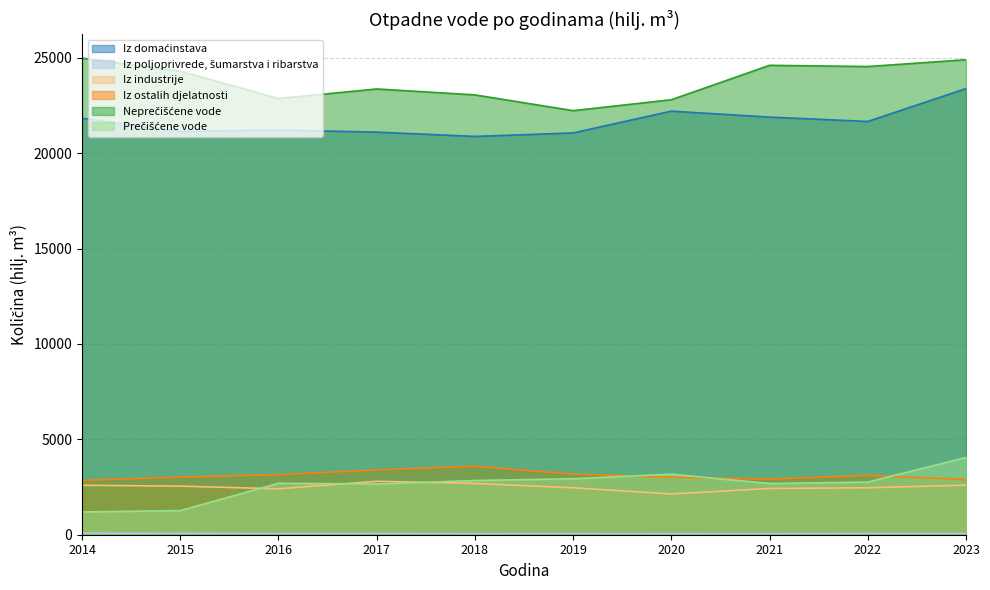

What is the greatest value displayed?

24976